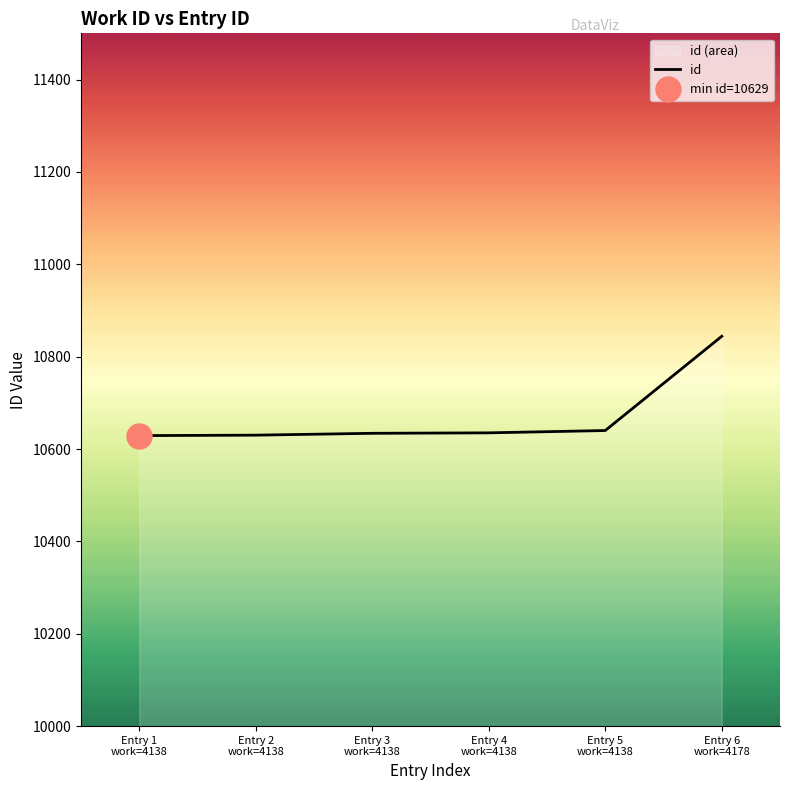

Rank the categories by value from lowest to highest.

Entry 1
work=4138, Entry 2
work=4138, Entry 3
work=4138, Entry 4
work=4138, Entry 5
work=4138, Entry 6
work=4178